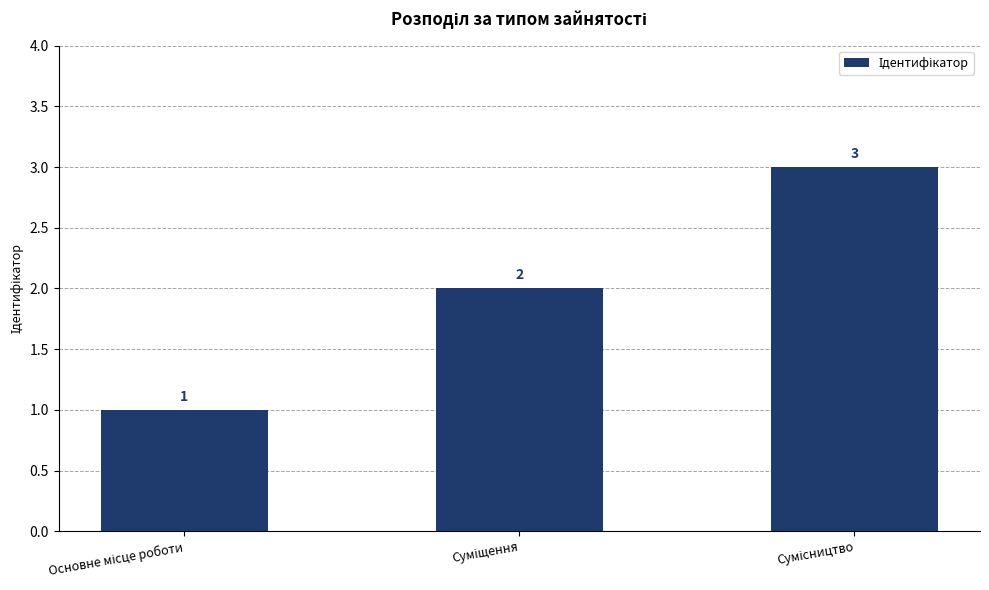

What is the greatest value displayed?

3